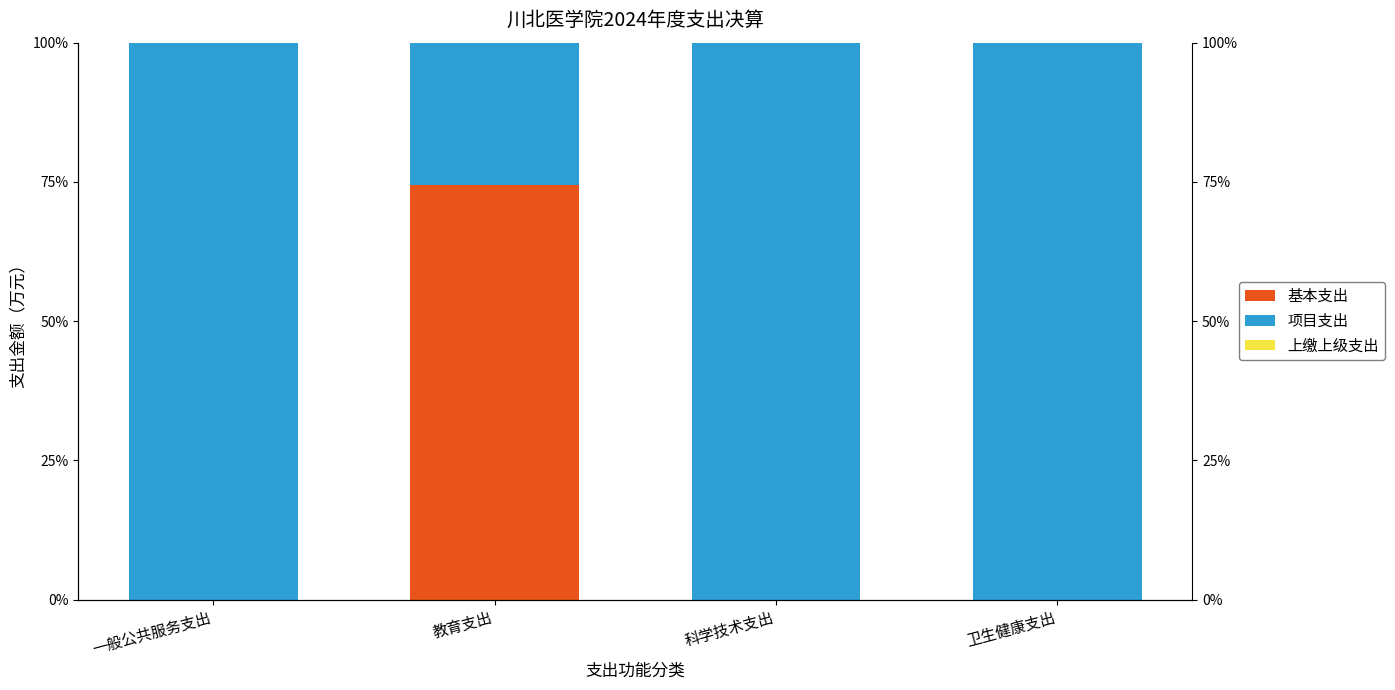

List the labels in order of 基本支出 value, largest first.

教育支出, 一般公共服务支出, 科学技术支出, 卫生健康支出